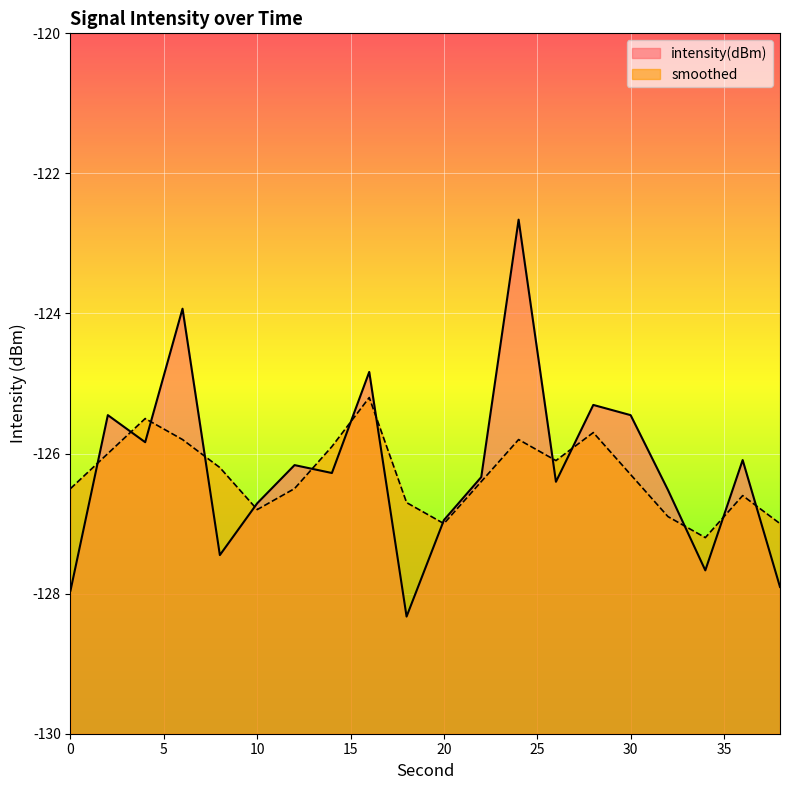

What is the spread (max minus min) of values at 20?

0.1